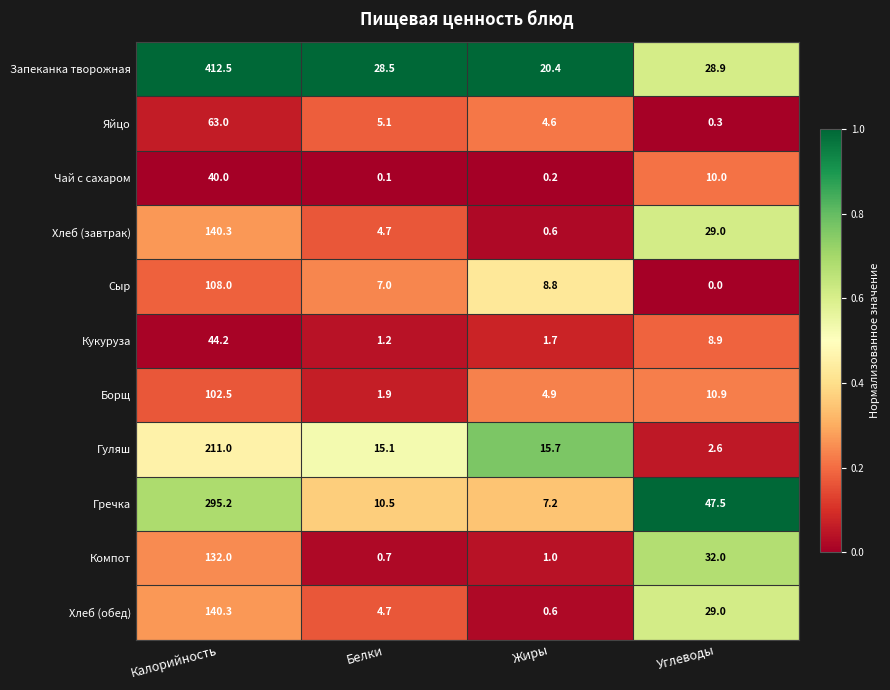

At which category is the sum across all series the highest?

Калорийность